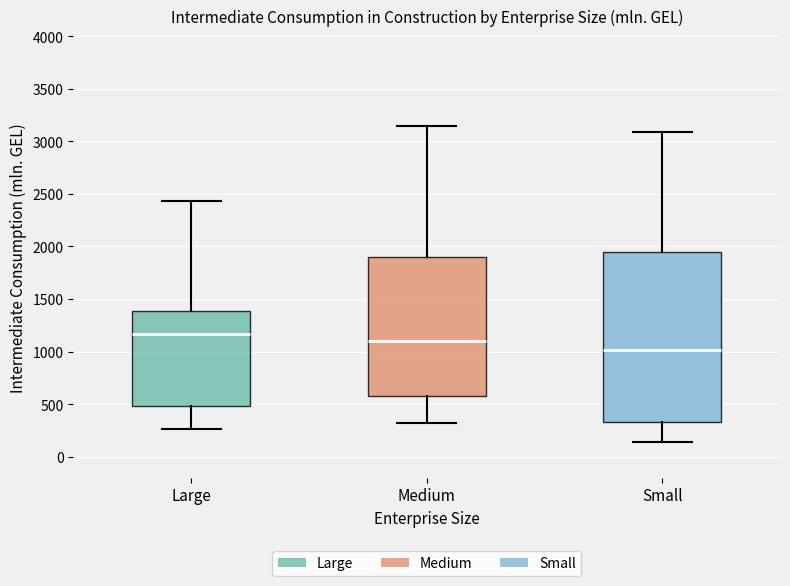

Reading left to right, transcribe this box plot: for each box, give where its median line is, the range the box spans, and where its two whiskers end, as read against the y-axis. The values are not printed on the chart, so give them approximately, as read against the axis.

Large: median 1150, box 500 to 1400, whiskers 250 to 2450
Medium: median 1100, box 550 to 1900, whiskers 300 to 3150
Small: median 1000, box 350 to 1950, whiskers 150 to 3100